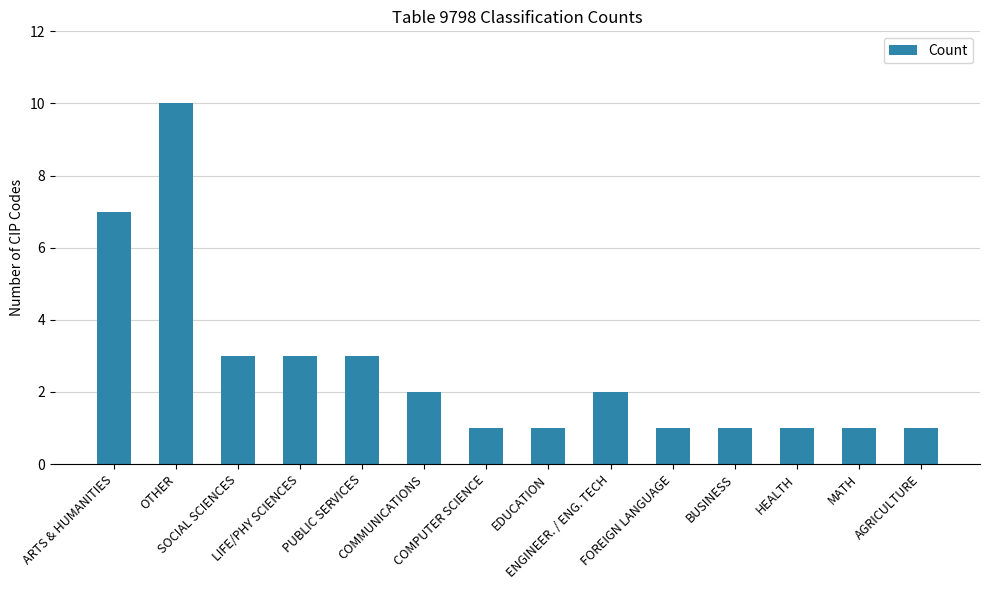

What is the sum of all values?

37